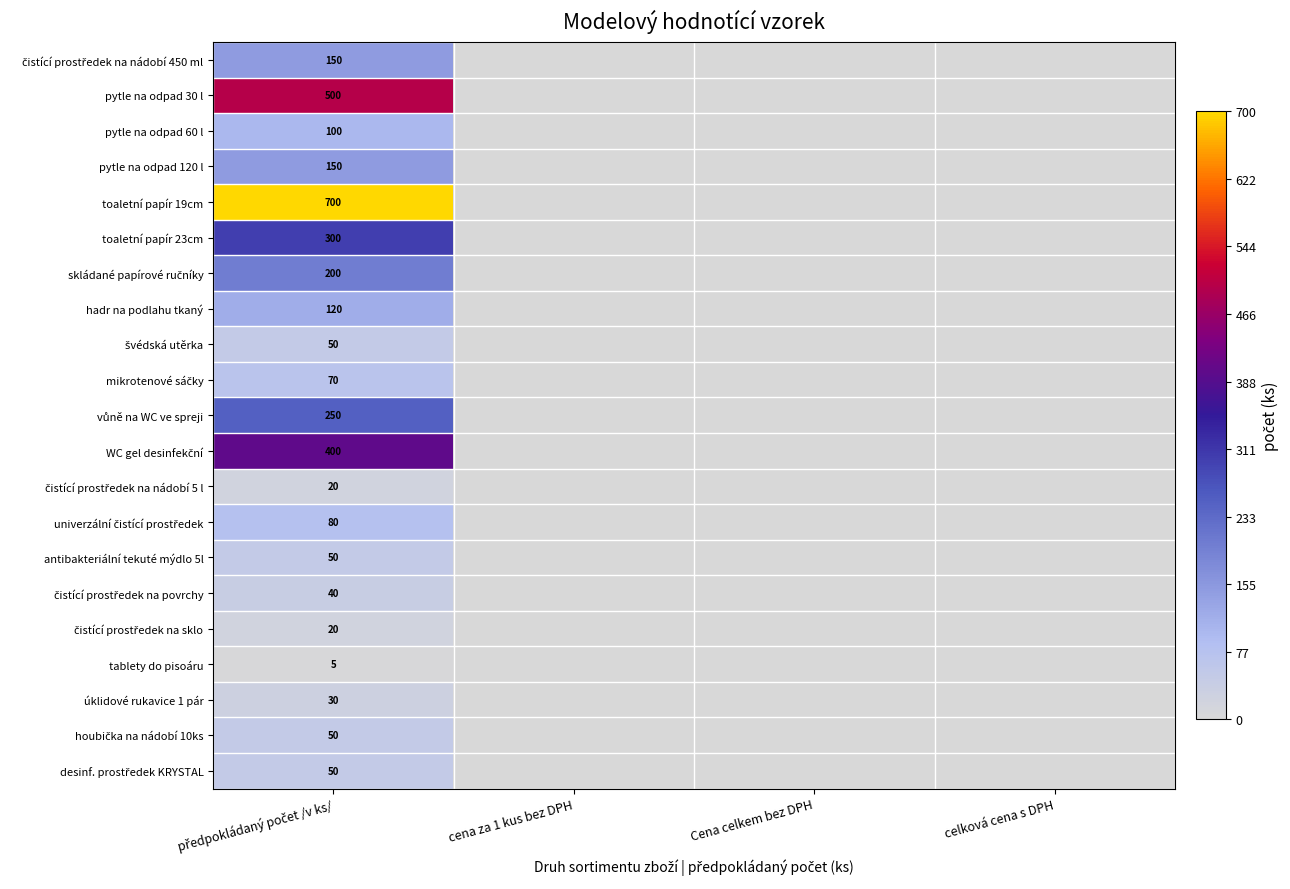

At how many categories does at least one series exceed 29?

1